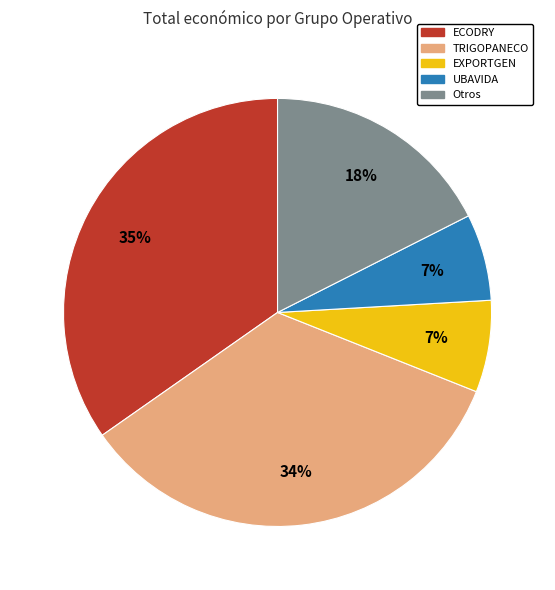

Is it true that TRIGOPANECO is 34% of the pie?

True